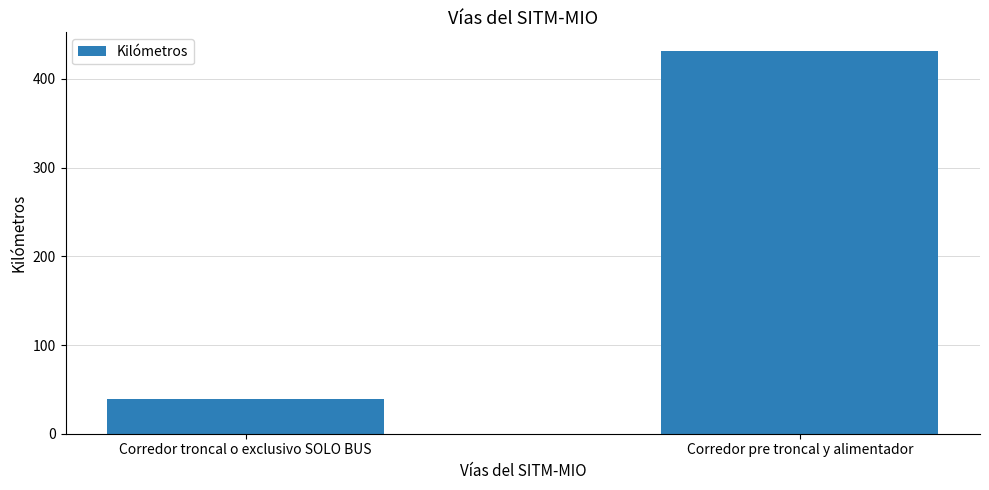

The chart shows a value of 39.6 at Corredor troncal o exclusivo SOLO BUS. True or false?

True